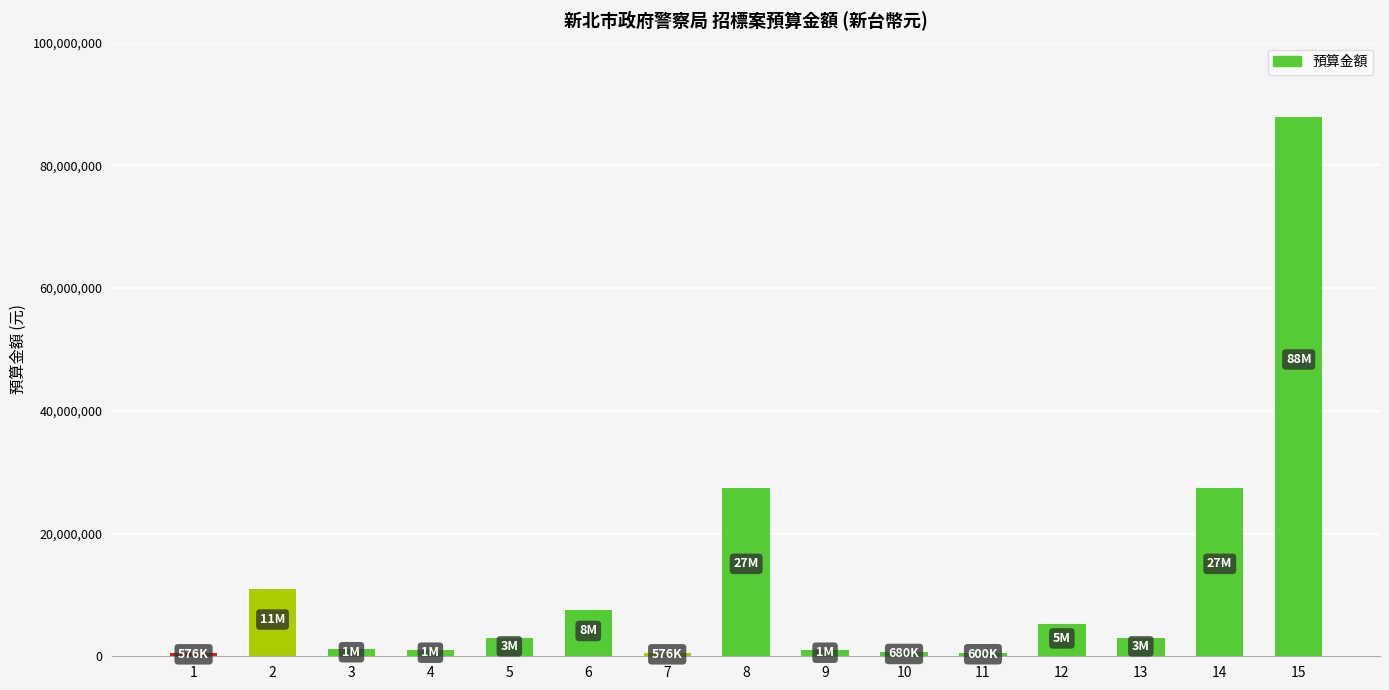

What is the value of the 2nd bar from the left?

10889200